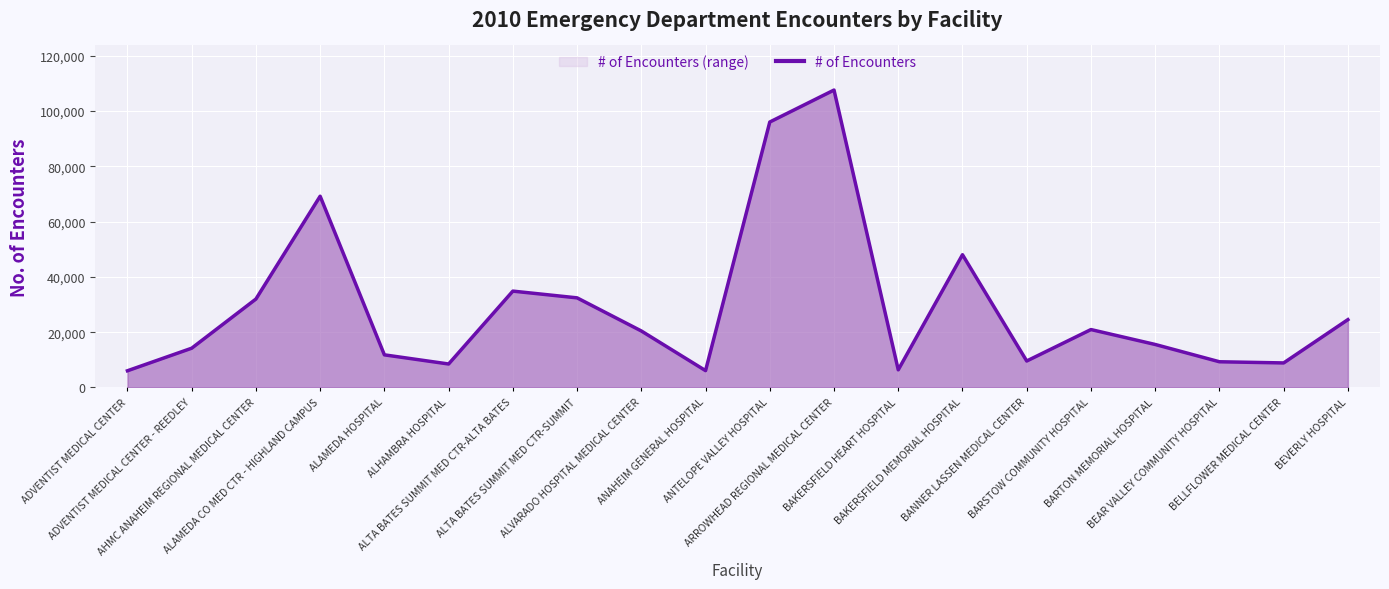

Is it true that the value at ANAHEIM GENERAL HOSPITAL is 2186?

False